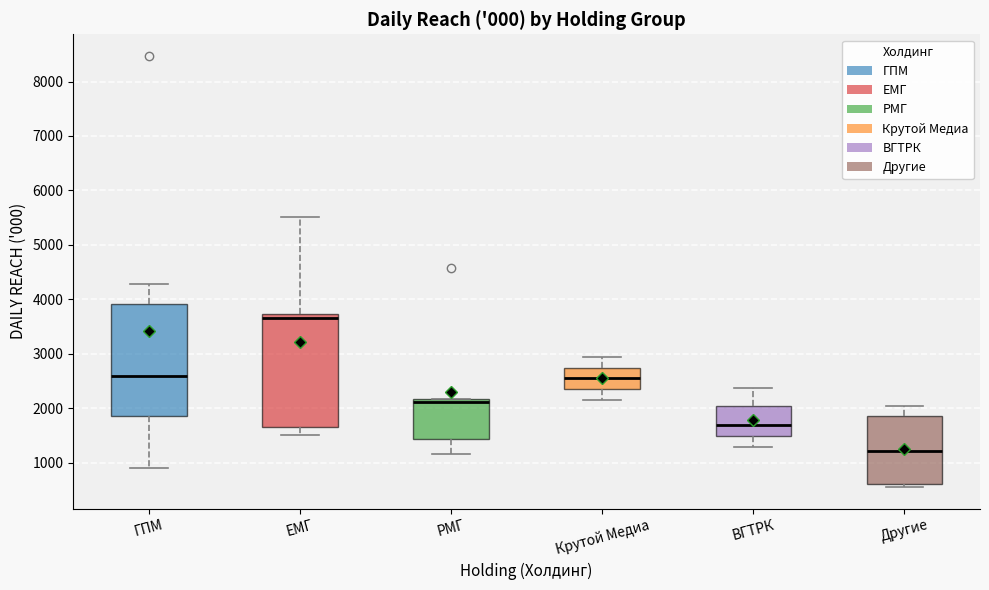

Reading left to right, read every box against the y-axis: the position of its median line, the range the box covers, and the ends of its whiskers. The values are not printed on the chart, so give them approximately, as read against the axis.

ГПМ: median 2600, box 1900 to 3900, whiskers 900 to 4300
ЕМГ: median 3700 (just below the box's upper edge), box 1600 to 3700, whiskers 1500 to 5500
РМГ: median 2100, box 1400 to 2200, whiskers 1200 to 2200
Крутой Медиа: median 2500, box 2300 to 2700, whiskers 2100 to 2900
ВГТРК: median 1700, box 1500 to 2000, whiskers 1300 to 2400
Другие: median 1200, box 600 to 1900, whiskers 600 (just below the box's lower edge) to 2000